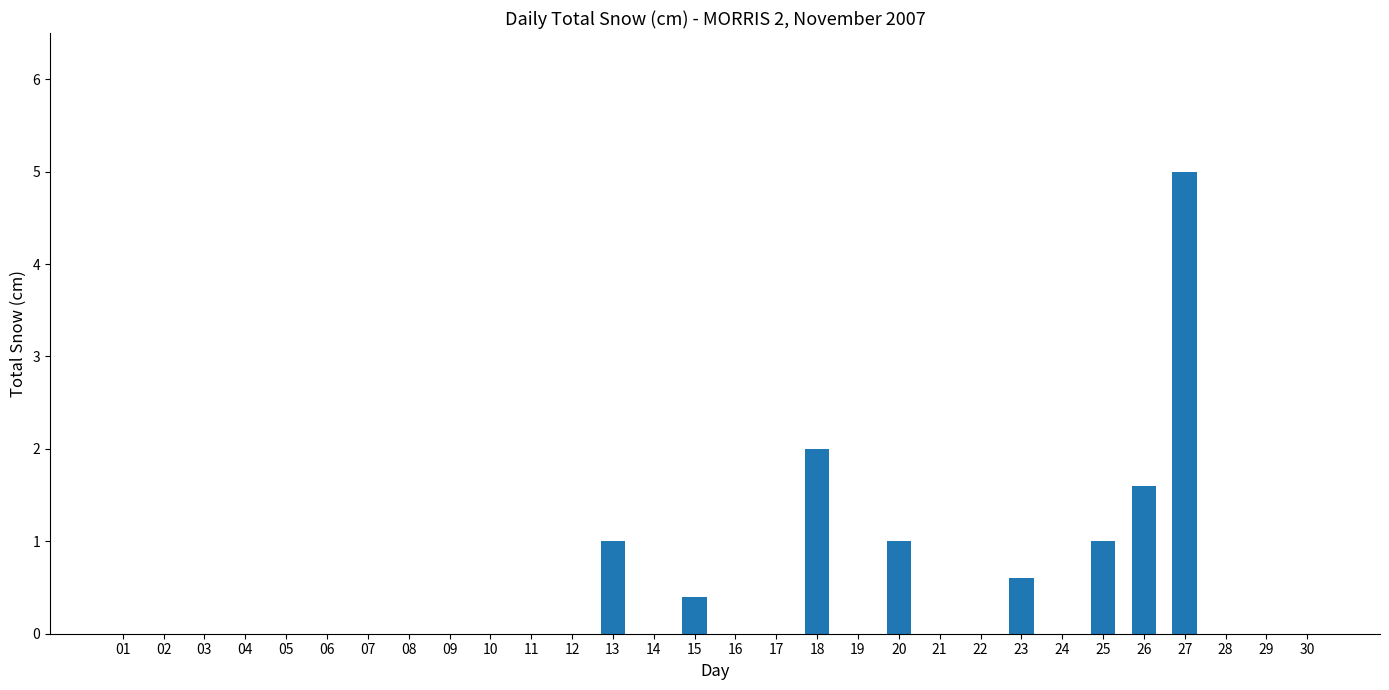

What is the sum of all values?

12.6